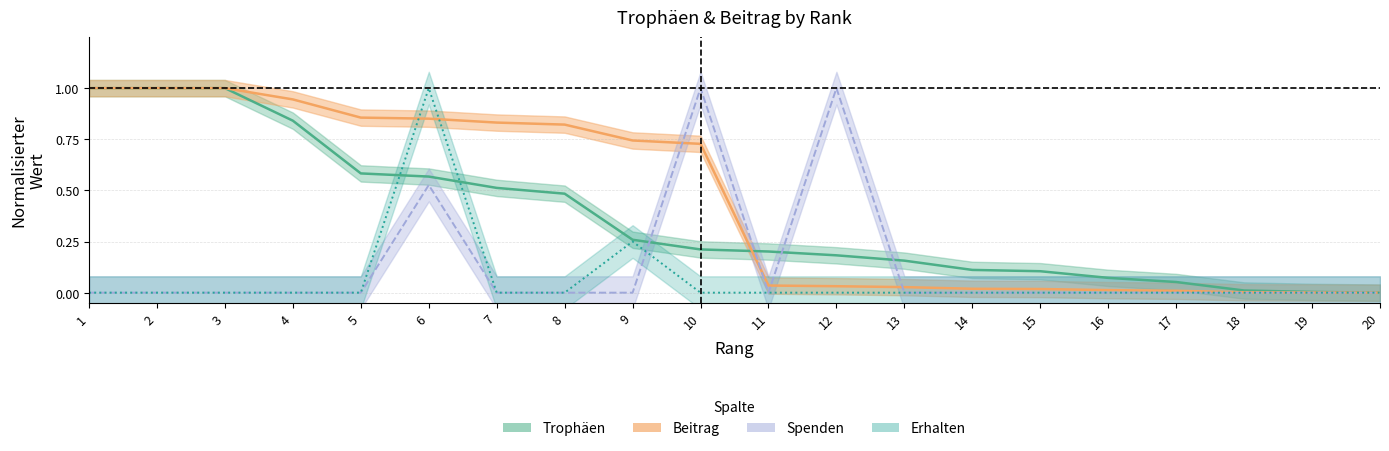

List the series in order of their overall mean, lowest first.

Erhalten, Spenden, Trophäen, Beitrag